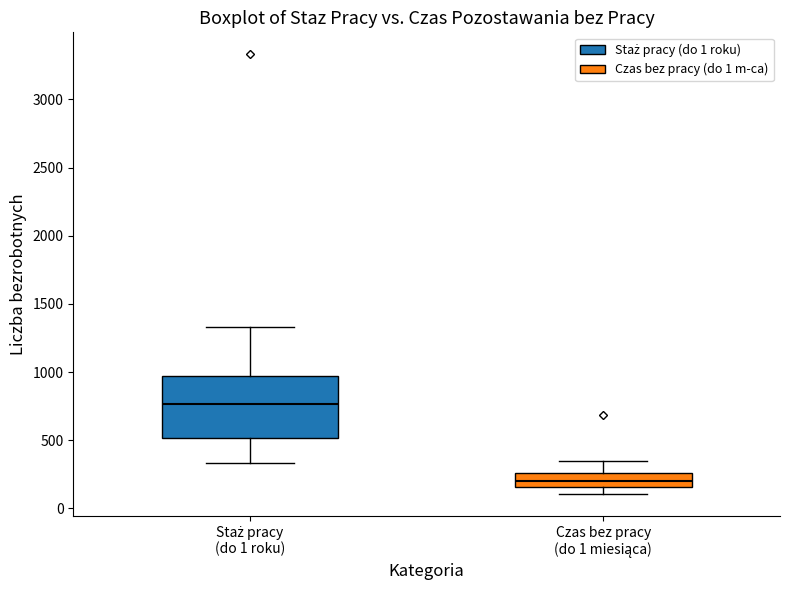

Reading left to right, read every box against the y-axis: the position of its median line, the range the box covers, and the ends of its whiskers. The values are not printed on the chart, so give them approximately, as read against the axis.

Staż pracy (do 1 roku): median 750, box 500 to 950, whiskers 350 to 1350
Czas bez pracy (do 1 miesiąca): median 200, box 150 to 250, whiskers 100 to 350